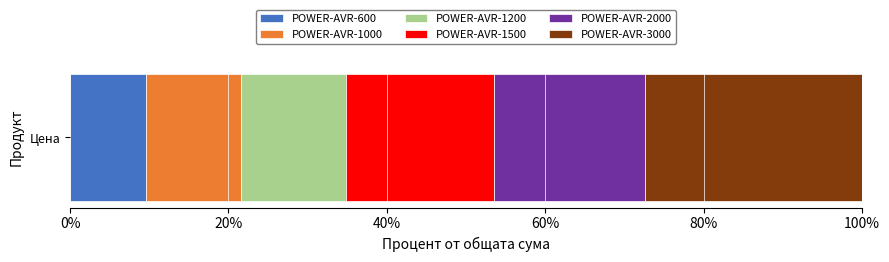

What is the value of the 5th bar from the left?

153.1